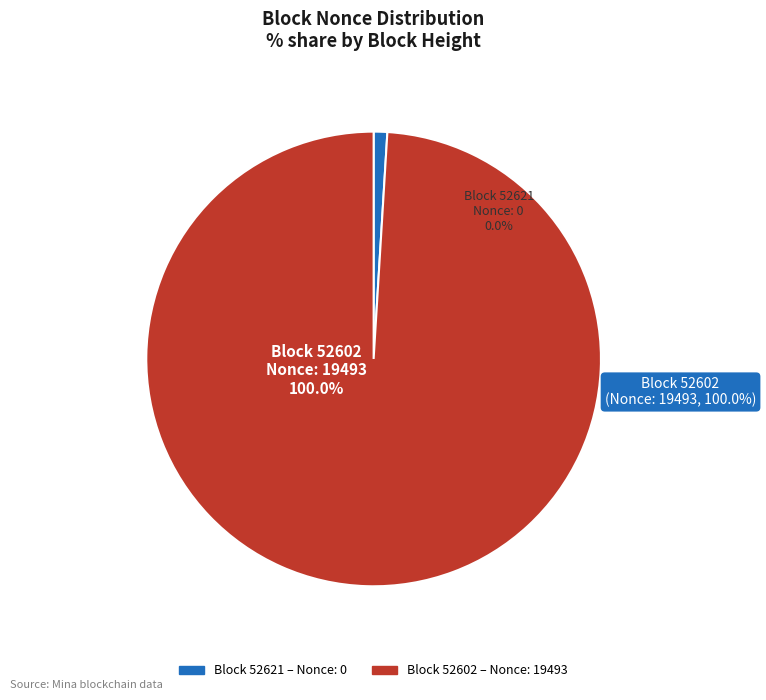

The 52602 slice represents 92% of the pie. True or false?

False